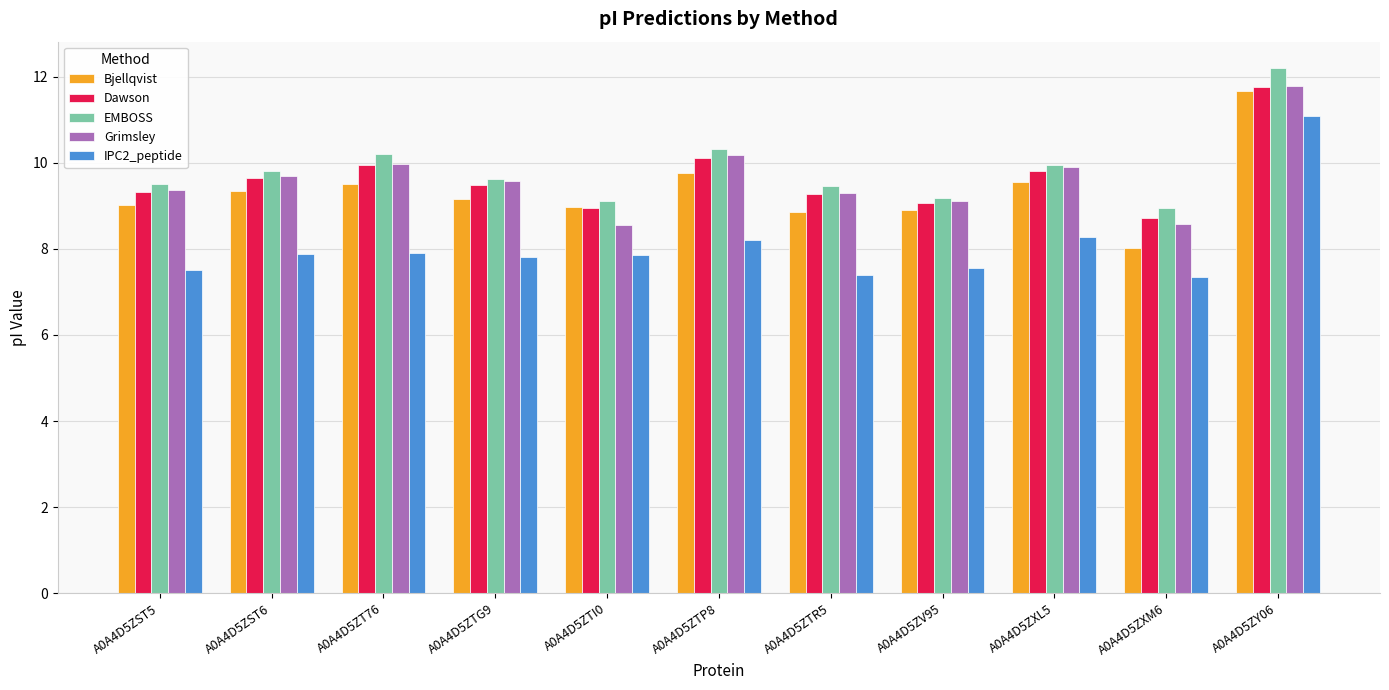

Is it true that EMBOSS equals 19.0 at A0A4D5ZY06?

False